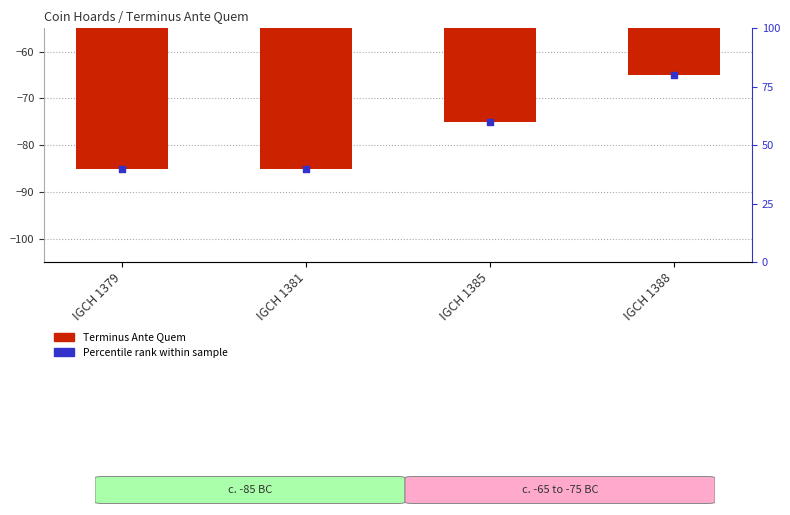

Which series has the widest spread of Y values?

Terminus Ante Quem